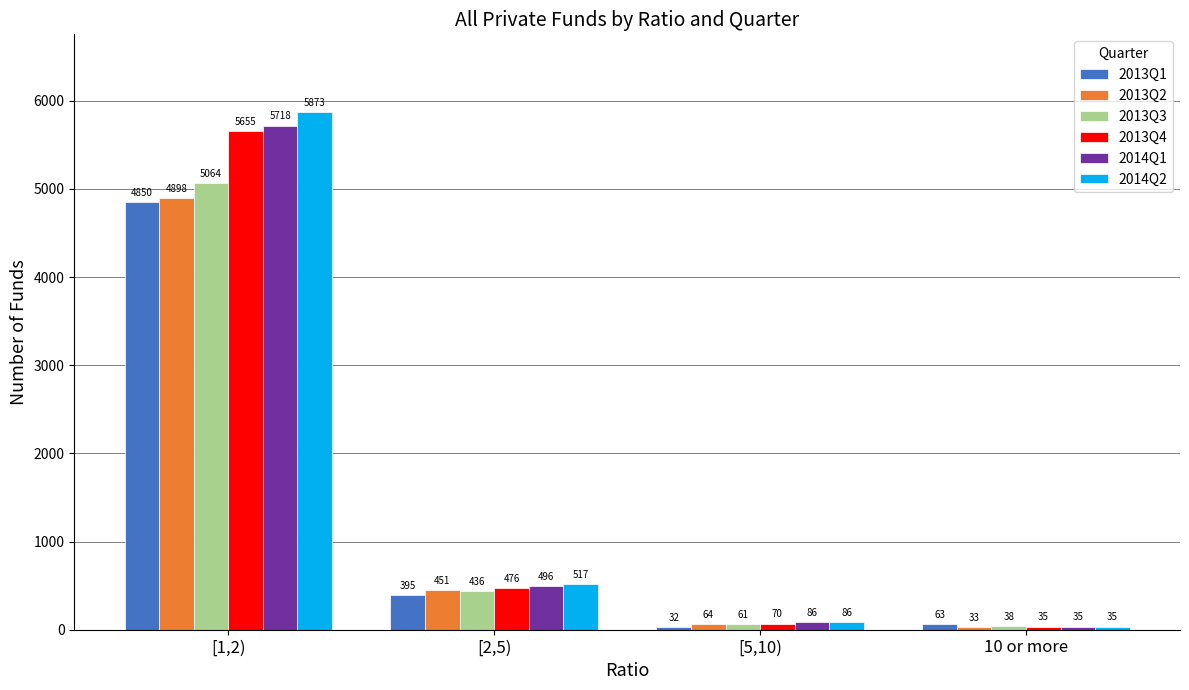

How many bars are there in total?

24